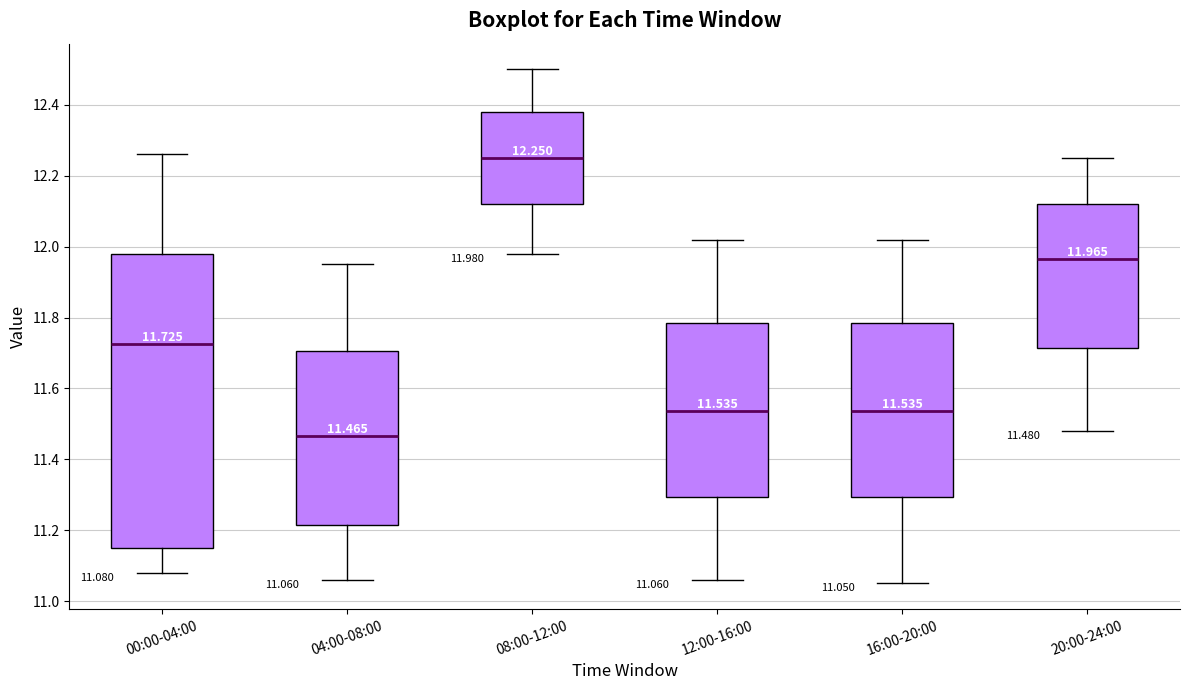

Which box's median line is the lowest?

04:00-08:00